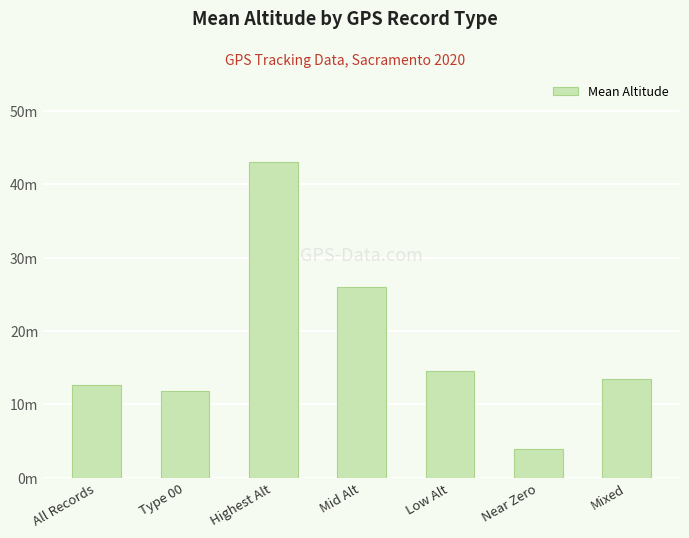

What is the change in value from All Records to Low Alt?

+1.8